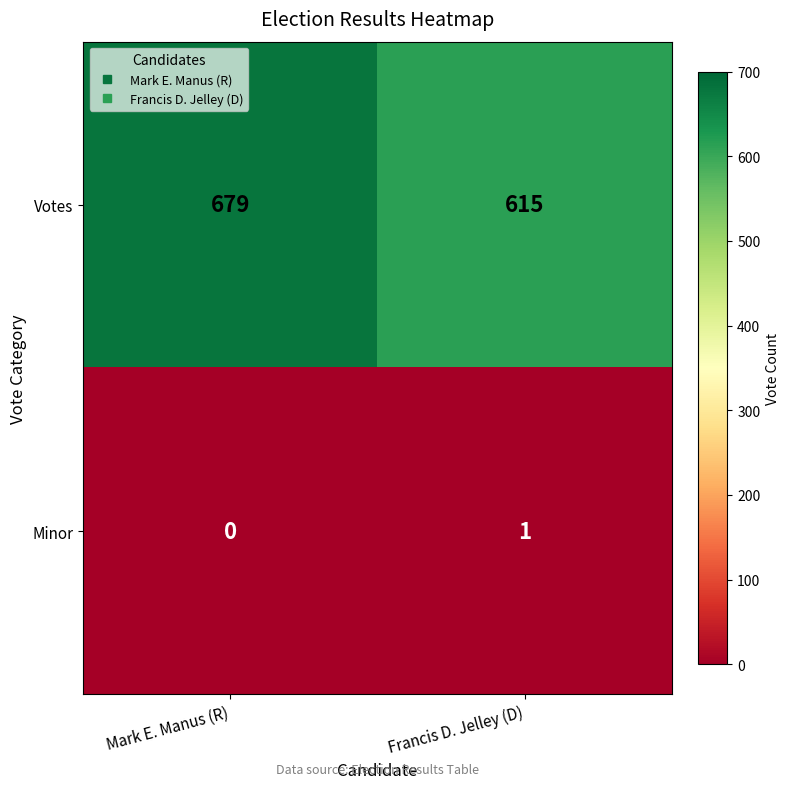

What is the average value of the Votes series?

647